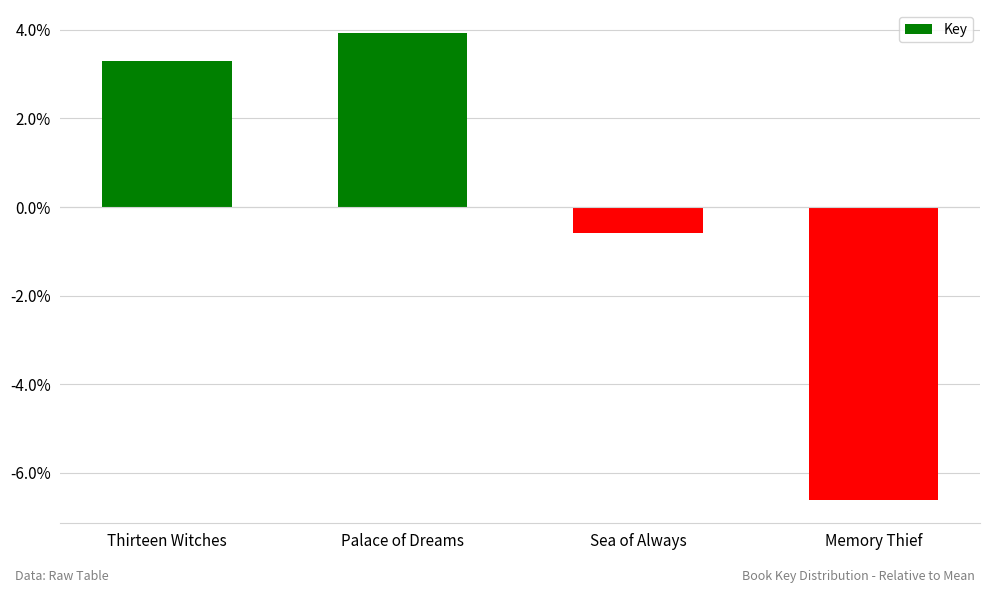

What is the minimum value shown in the chart?

-6.6